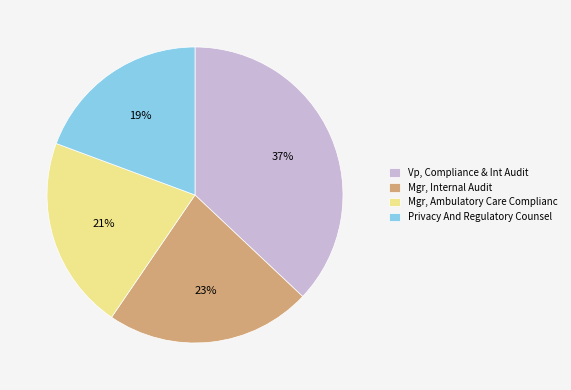

How many slices are in this pie chart?

4